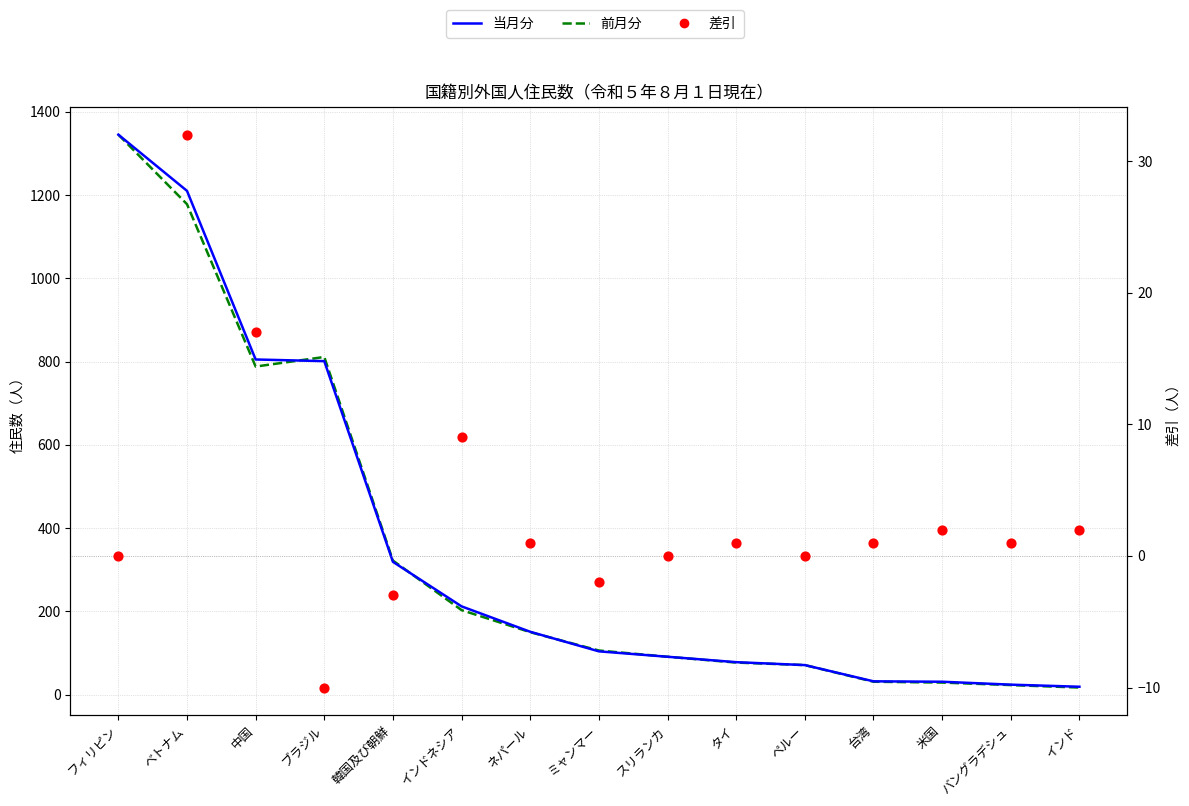

At which category is the sum across all series the highest?

フィリピン